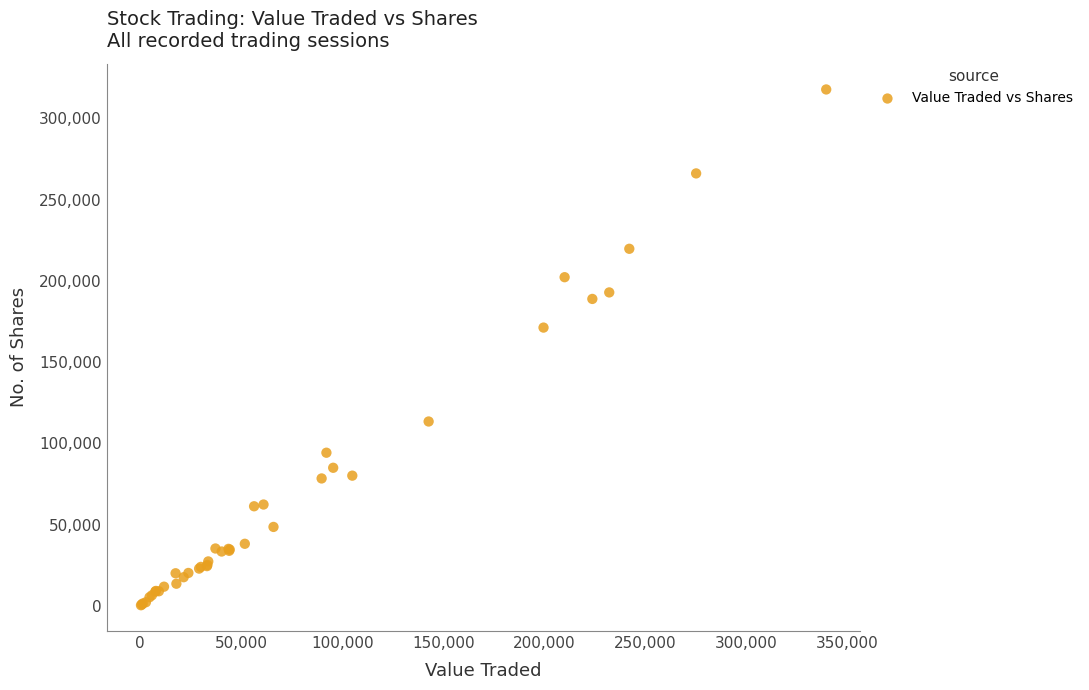

What Y value in the scatter plot is closest to 159062?

171221